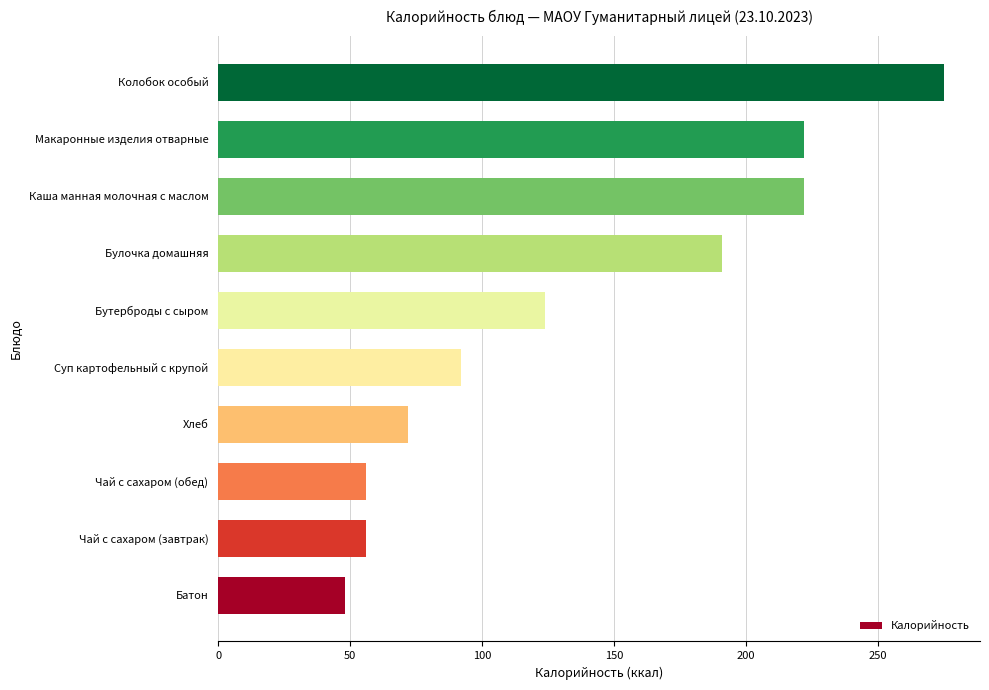

Reading top to bottom, transcribe all the data shown in this chart.

Колобок особый=275	Макаронные изделия отварные=222	Каша манная молочная с маслом=222	Булочка домашняя=191	Бутерброды с сыром=124	Суп картофельный с крупой=92	Хлеб=72	Чай с сахаром (обед)=56	Чай с сахаром (завтрак)=56	Батон=48